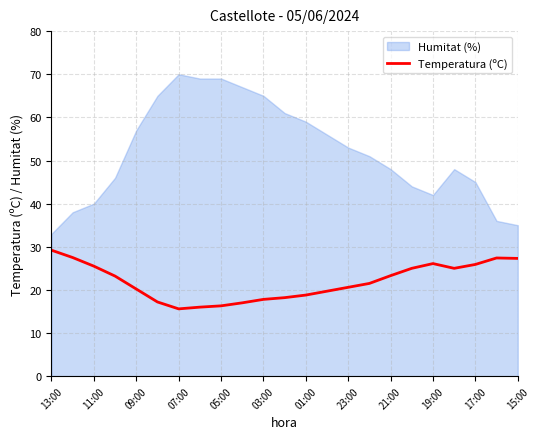

What is the minimum value shown in the chart?

15.6